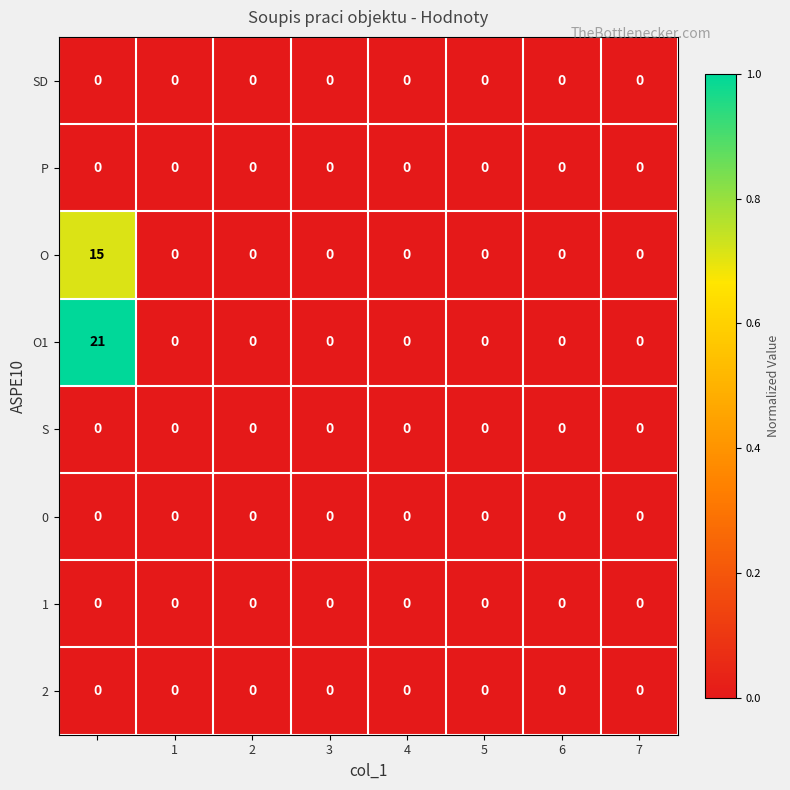

Which series has the largest total across all categories?

O1